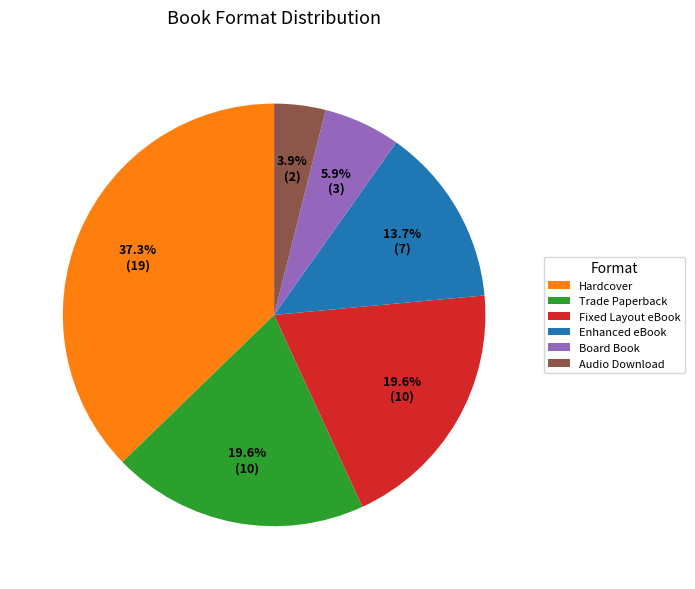

To the nearest percent, what percentage of the pie is Audio Download?

4%